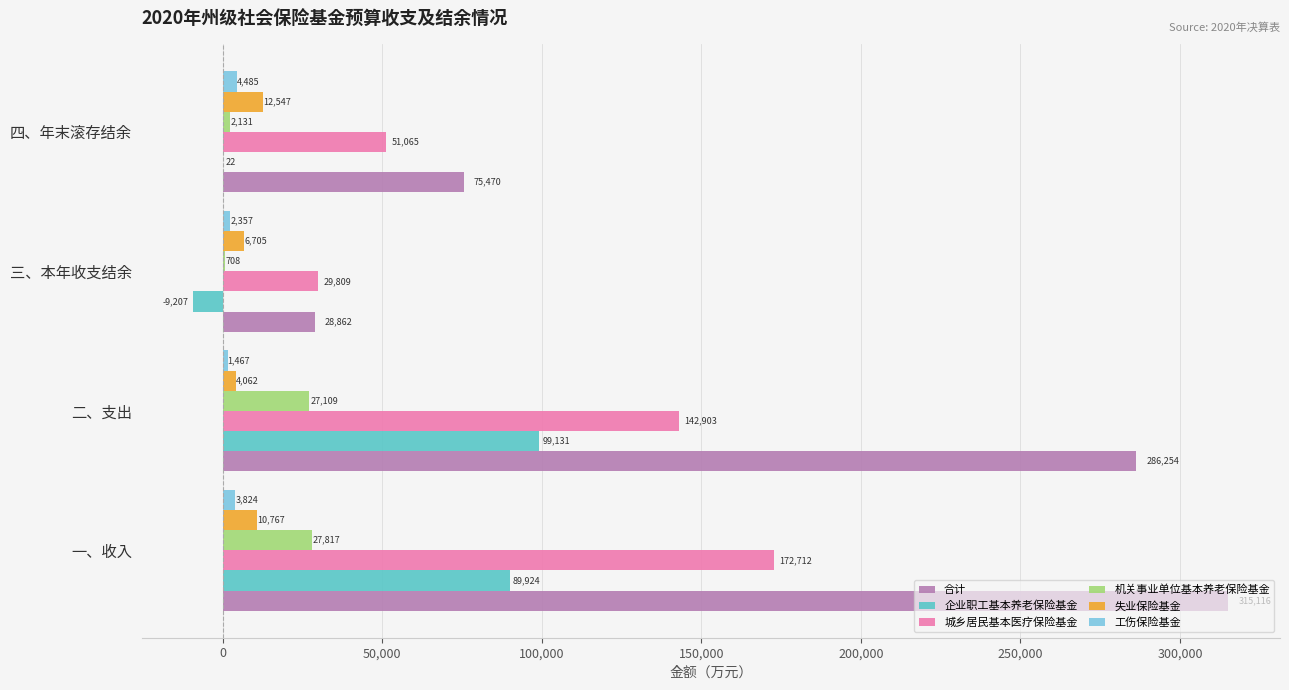

What is the sum of all 失业保险基金 values?

34081